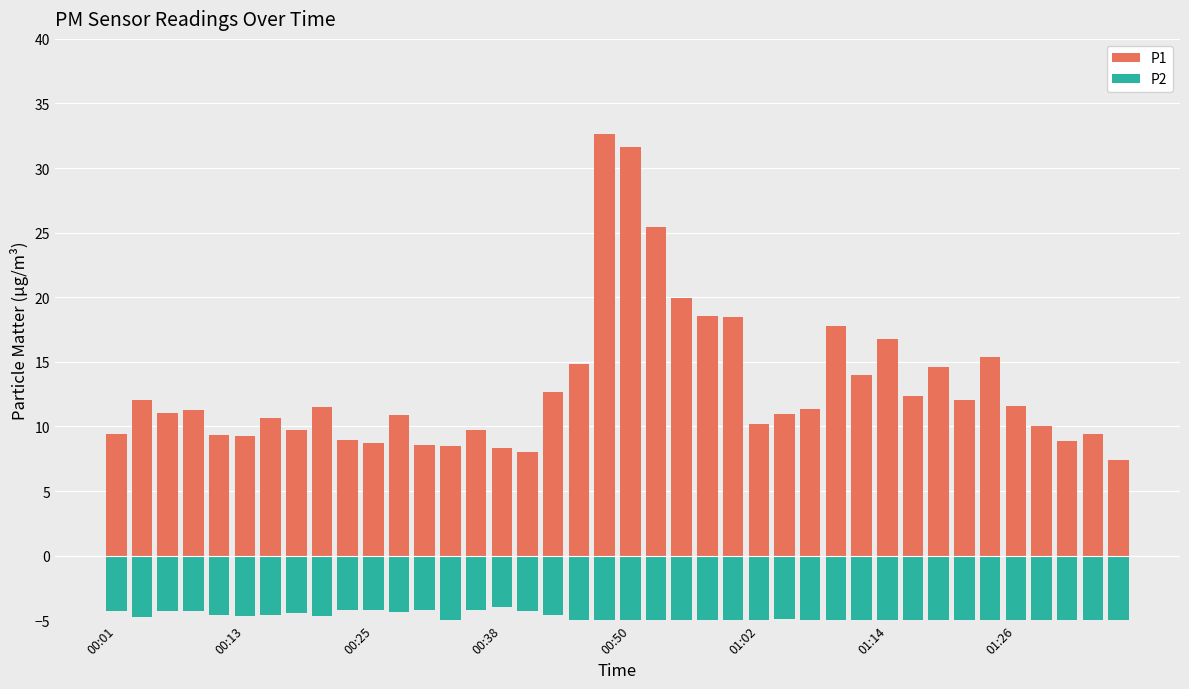

What is the approximate value of P2 at 00:25?

-4.3